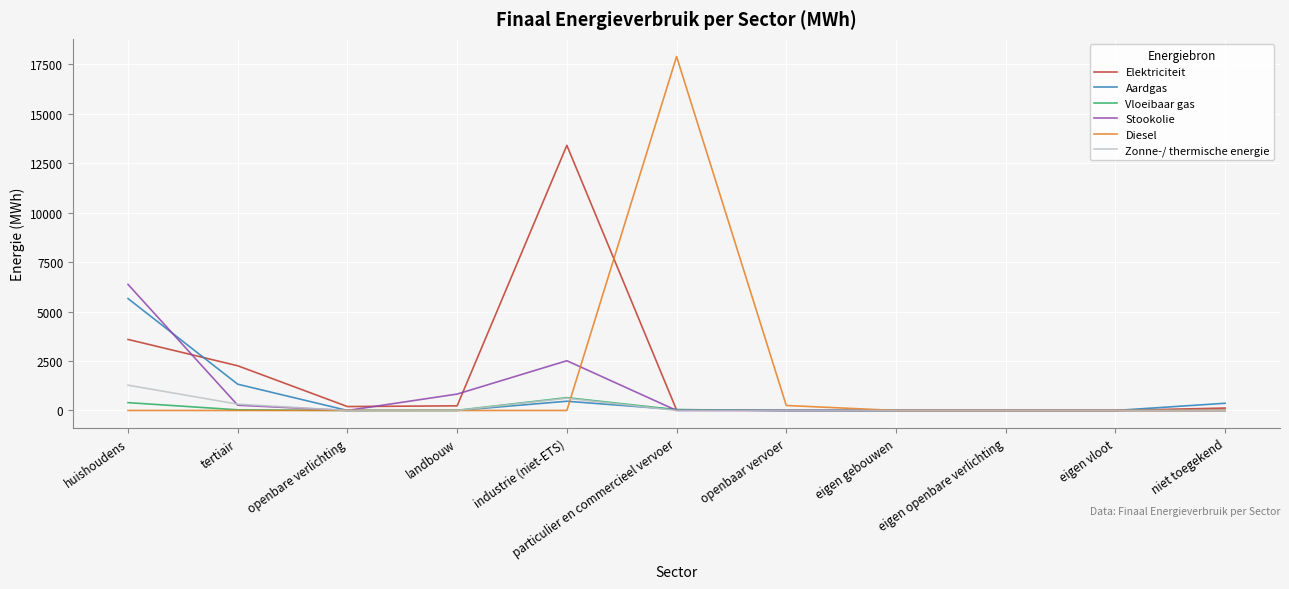

Is this an area chart (filled region under the line)?

No